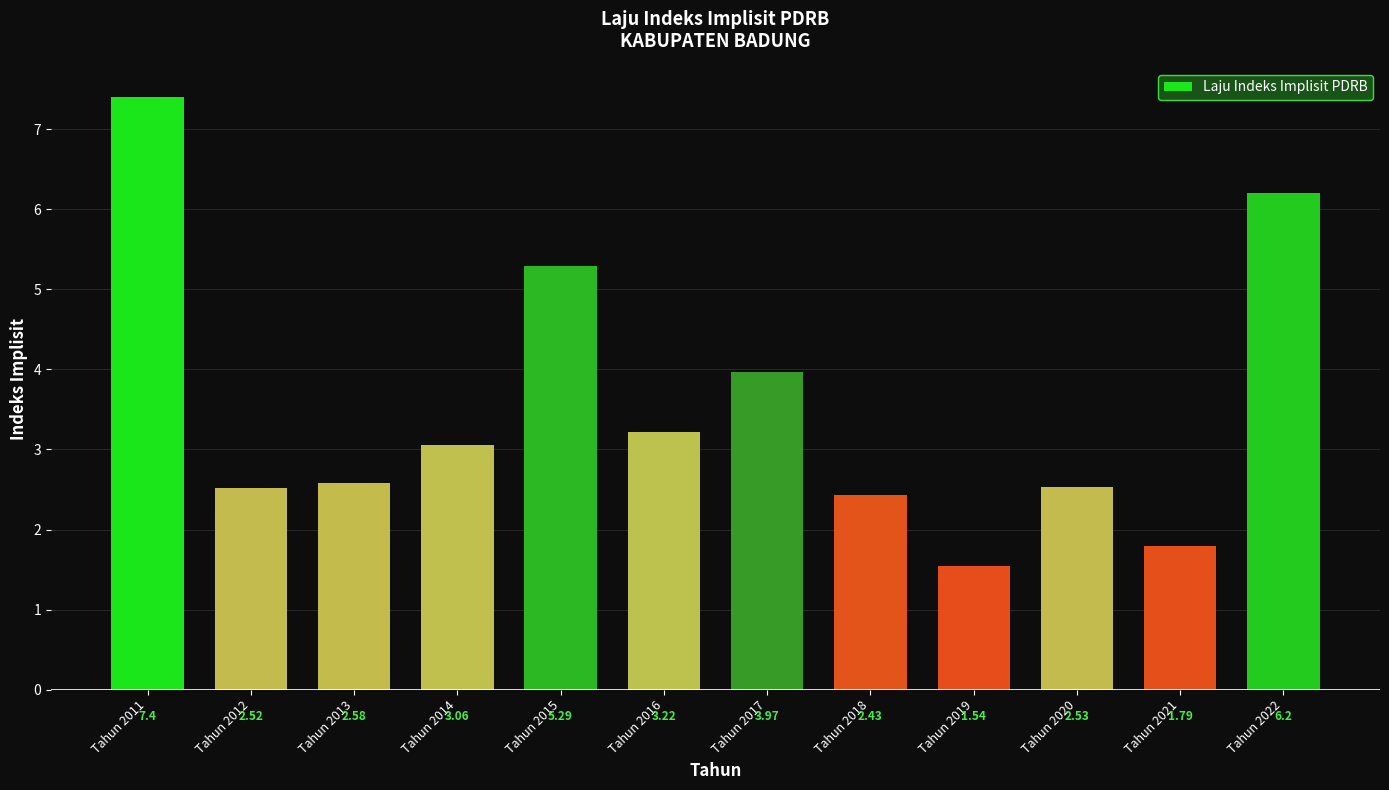

What is the greatest value displayed?

7.4